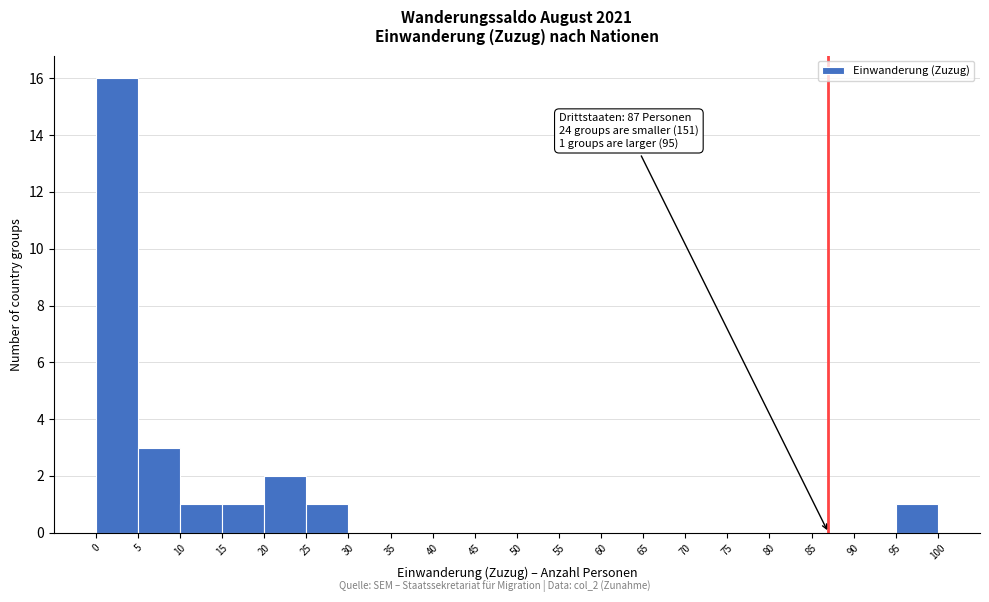

Which range on the x-axis has the tallest bar?

0 to 5